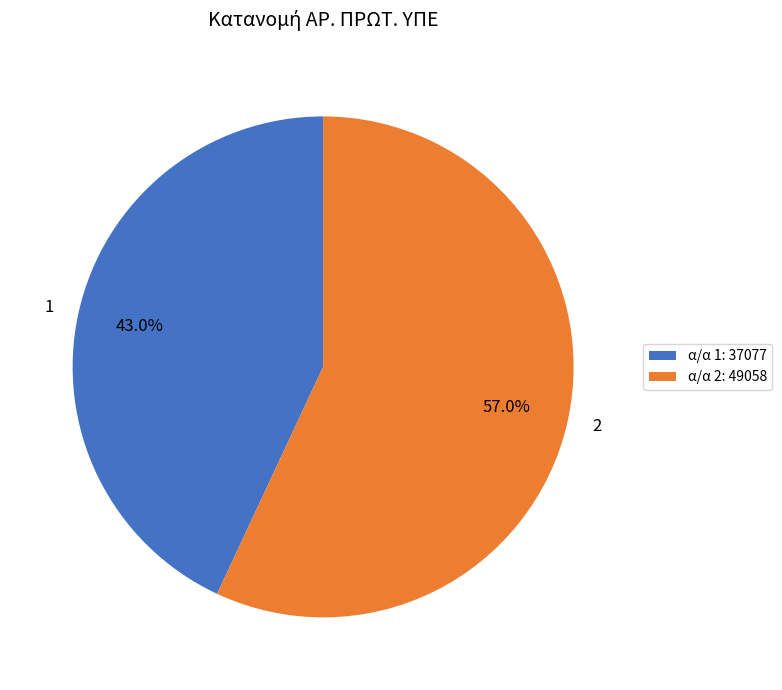

Combined, what portion of the pie is 1 and 2?

100.0%